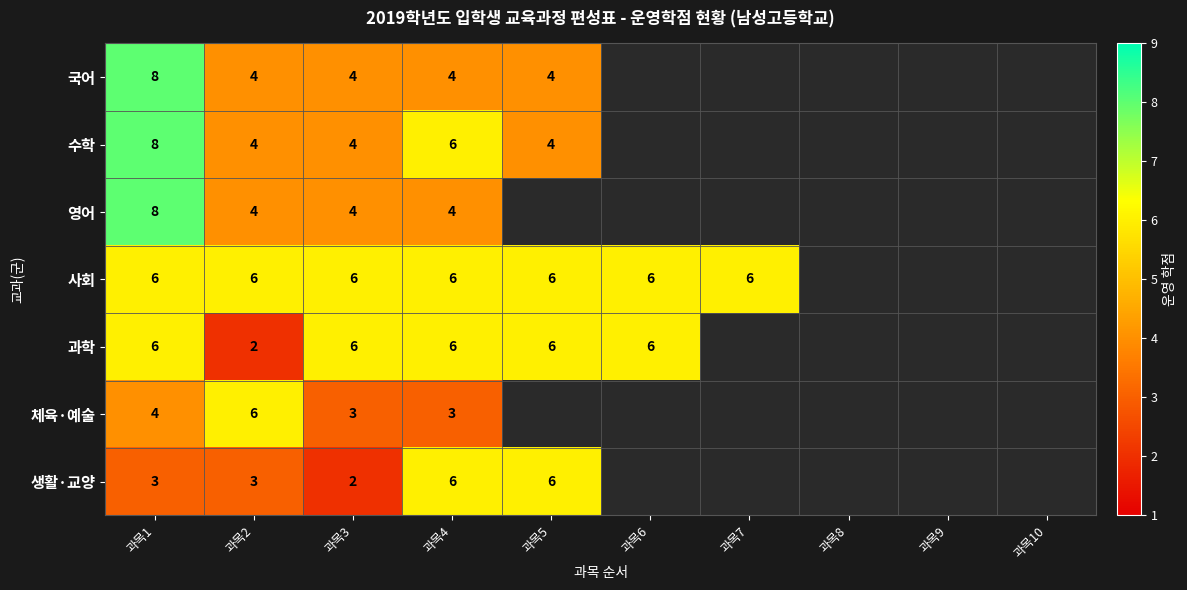

What is the greatest value displayed?

8.0